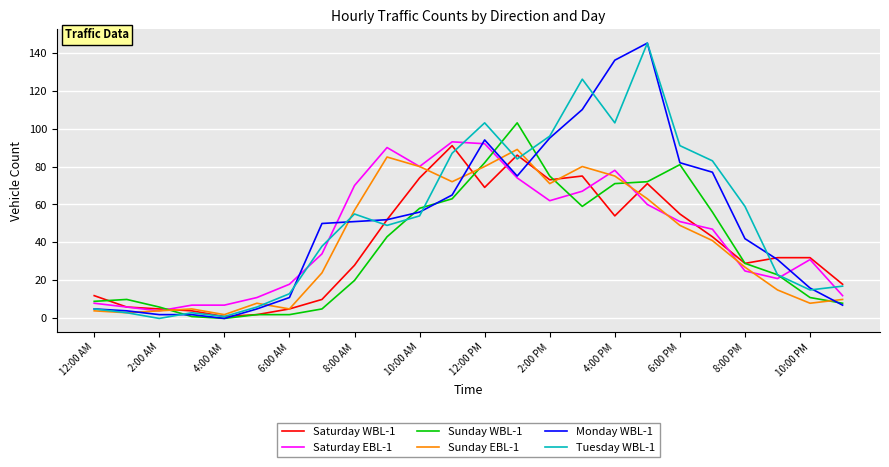

How many lines are shown in the chart?

6